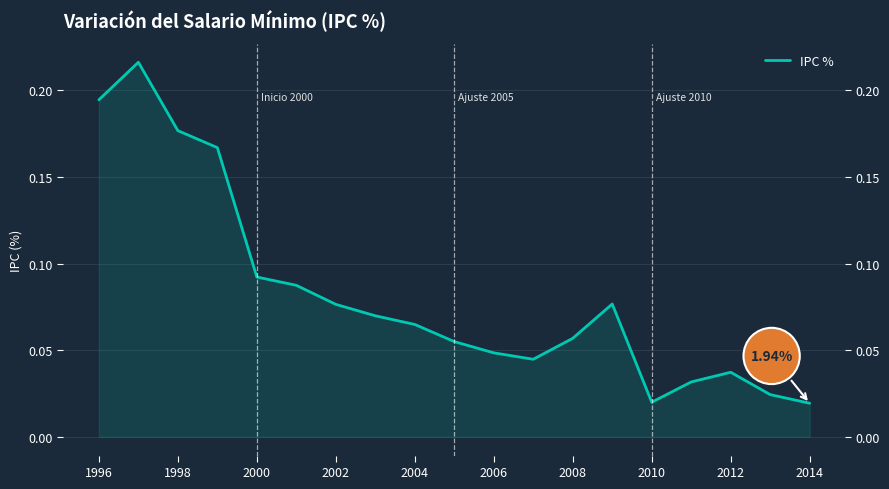

What is the difference between the maximum and minimum values?

0.2